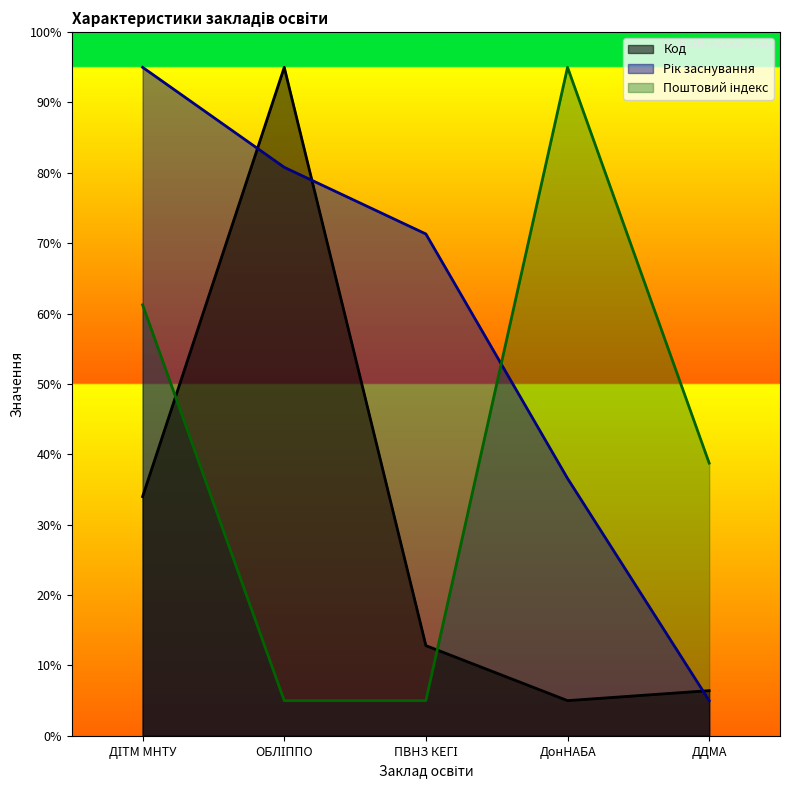

Between ДІТМ МНТУ and ДонНАБА, which is larger?

ДІТМ МНТУ